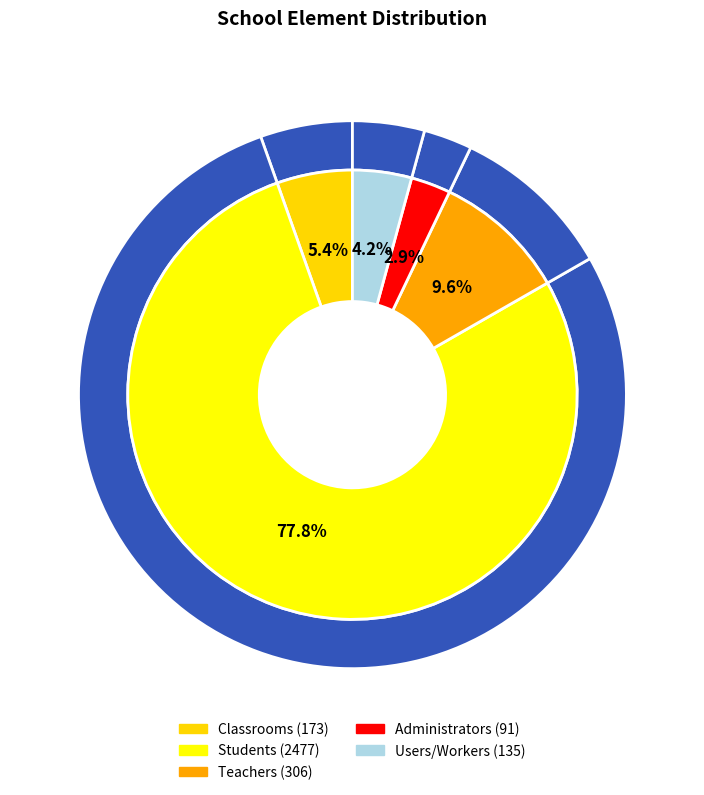

To the nearest percent, what is the average slice percentage?

20%